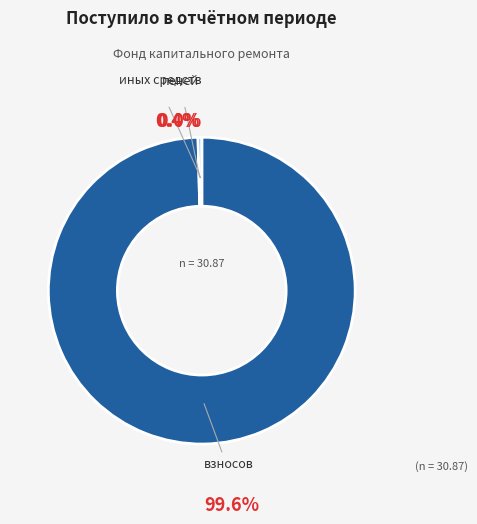

To the nearest percent, what is the combined percentage of иных средств and взносов?

100%